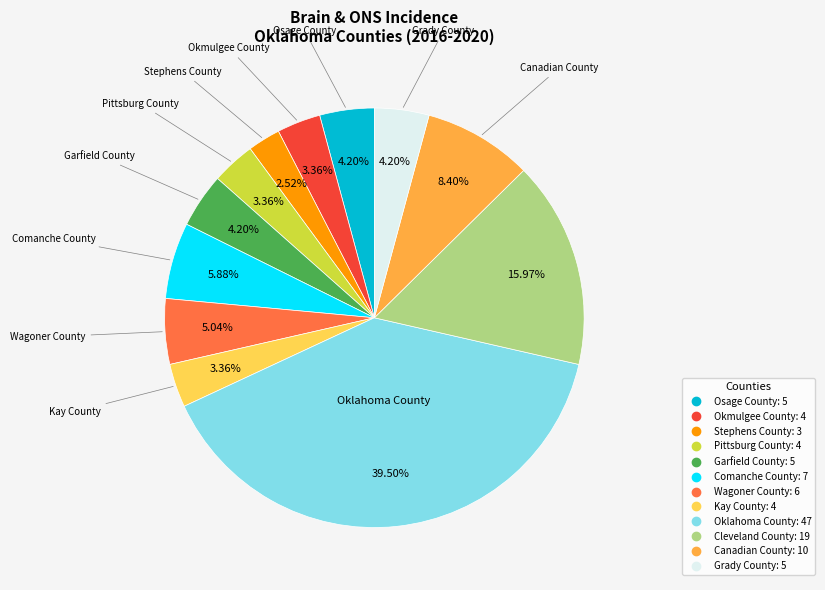

Is there any slice that represents more than half of the pie?

No